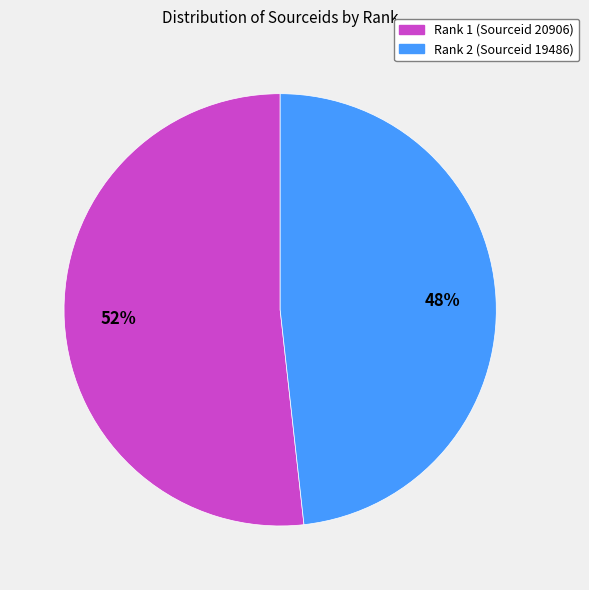

To the nearest percent, what is the average slice percentage?

50%